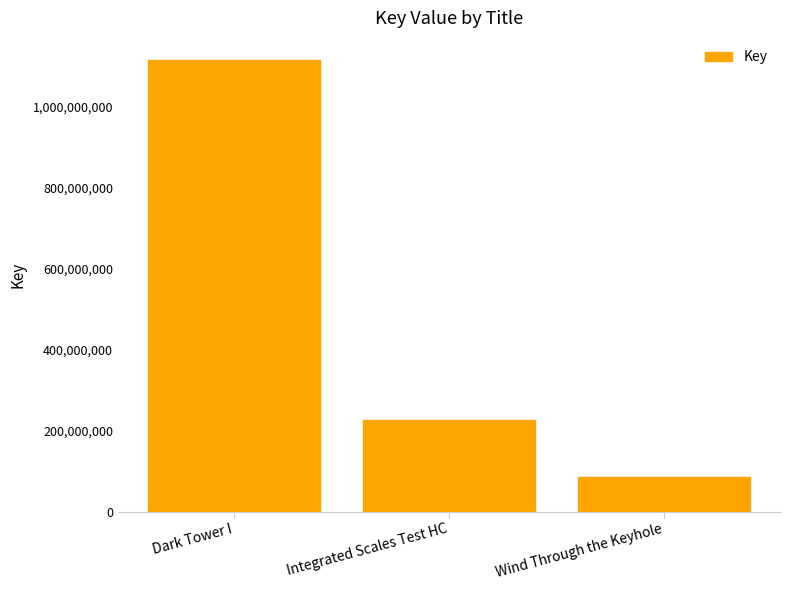

What is the sum of the values at Dark Tower I and Integrated Scales Test HC?

1340670836